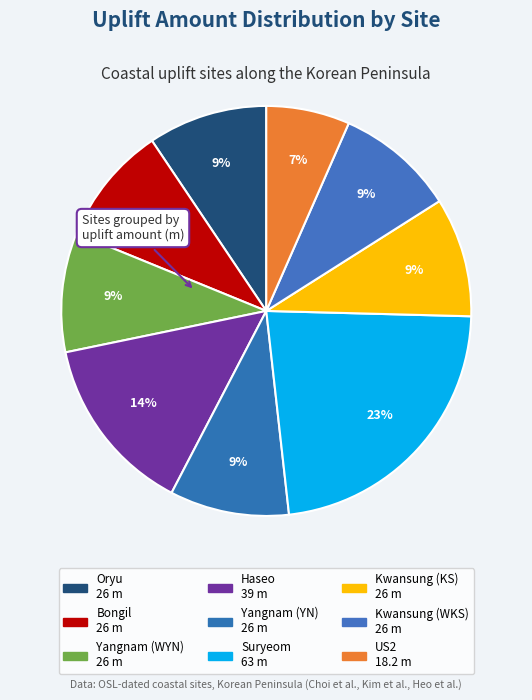

To the nearest percent, what percentage of the pie is Haseo?

14%